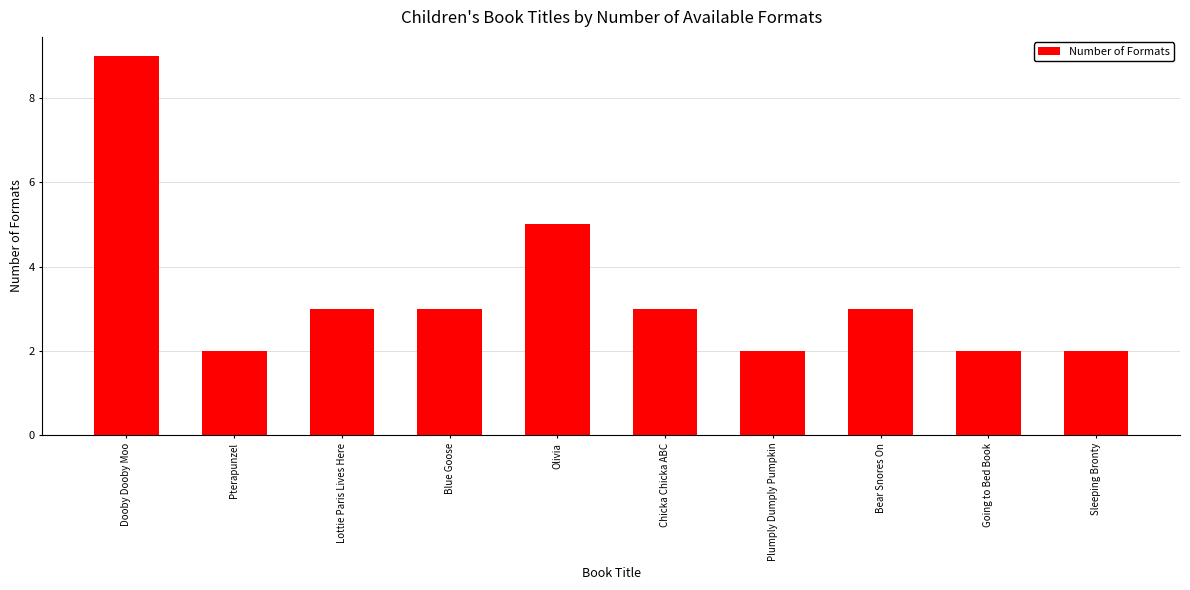

What is the label of the 4th bar from the left?

Blue Goose